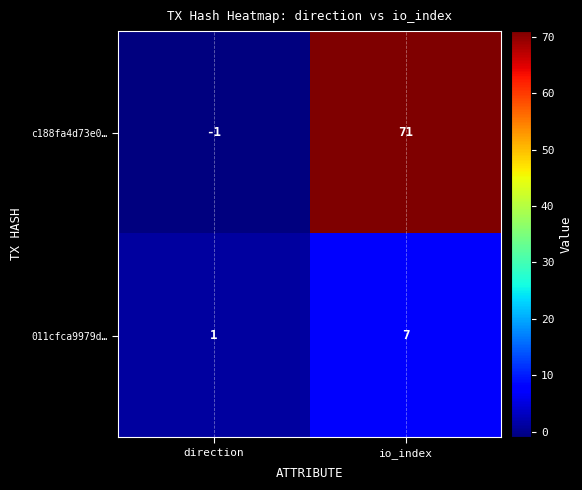

The value of c188fa4d73e0… at direction is -1. True or false?

True